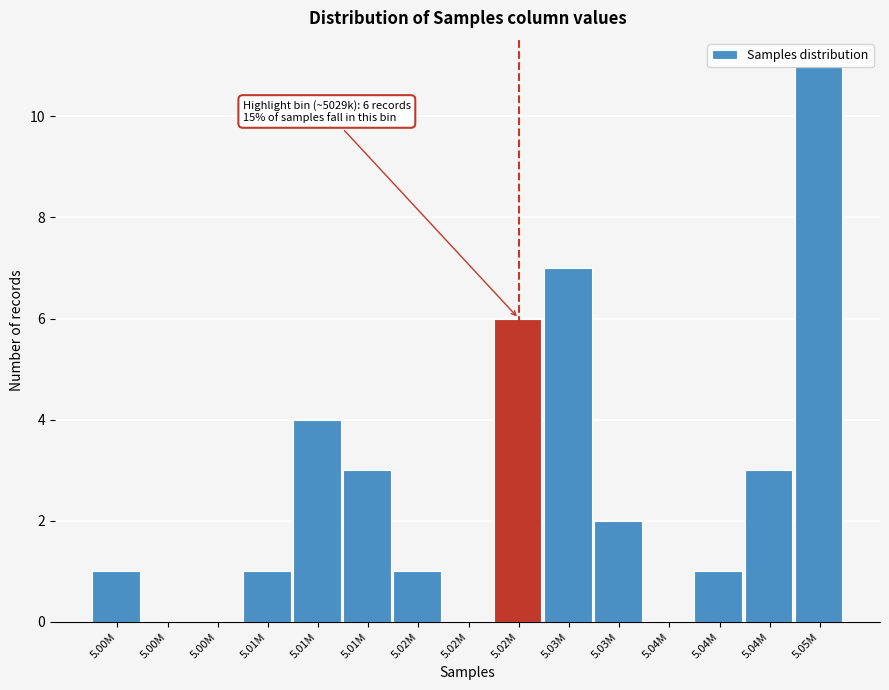

How many series are shown in this chart?

1